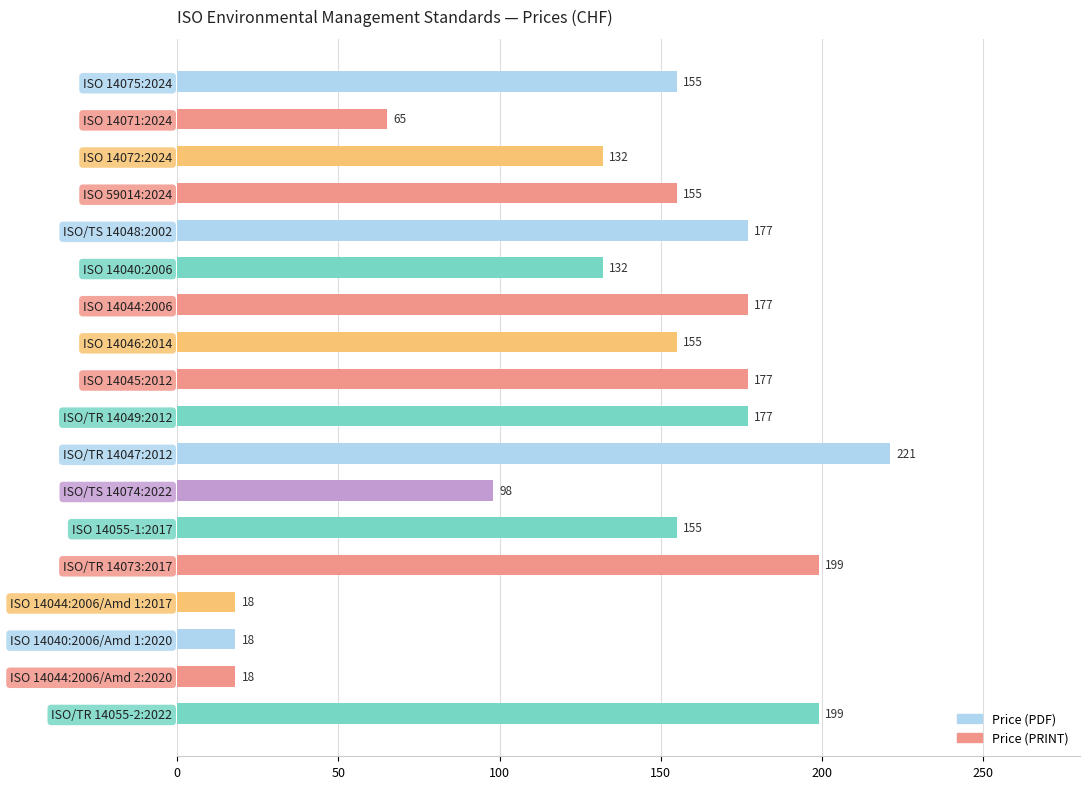

Is it true that the value at ISO 14040:2006/Amd 1:2020 is 18?

True